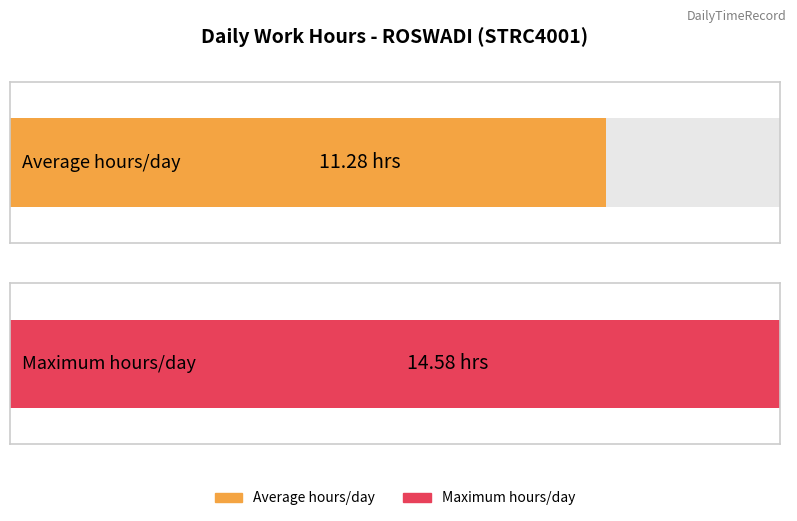

What is the maximum value shown in the chart?

14.6